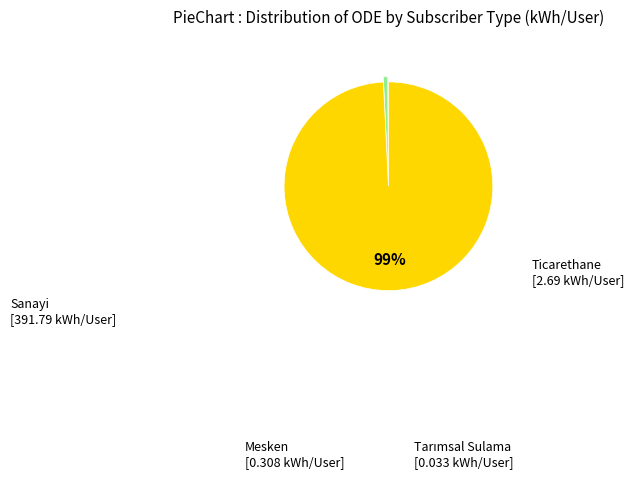

Does any single category account for the majority?

Yes